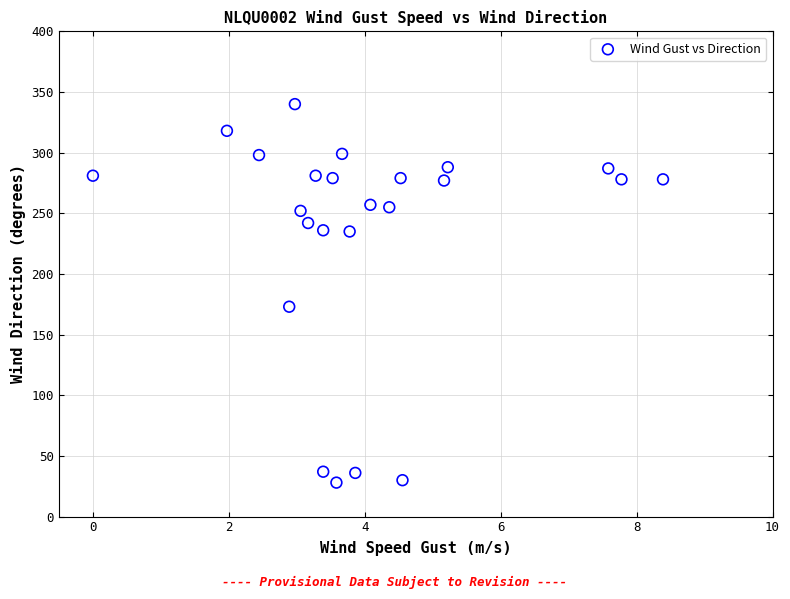

What is the range of Y values (max minus min)?

312